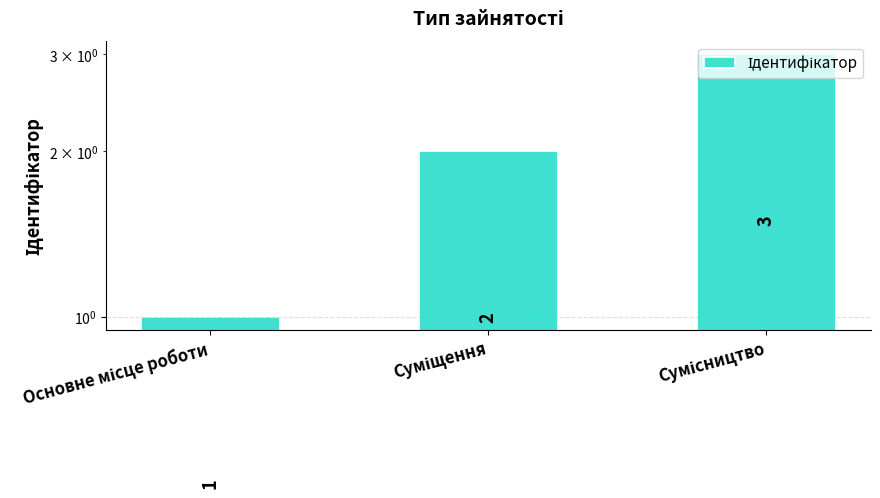

Reading left to right, extract all data points from this chart.

Основне місце роботи=1	Суміщення=2	Сумісництво=3